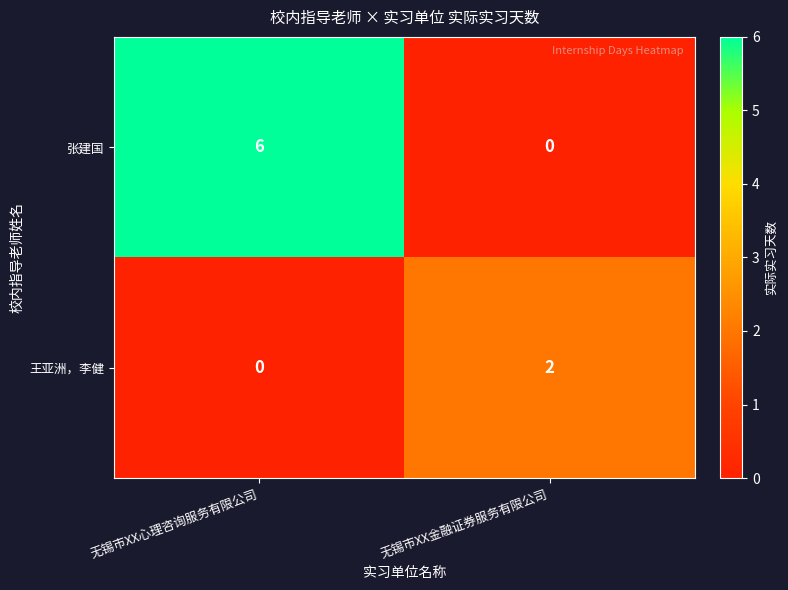

What is the sum of the 张建国 values at 无锡市XX金融证券服务有限公司 and 无锡市XX心理咨询服务有限公司?

6